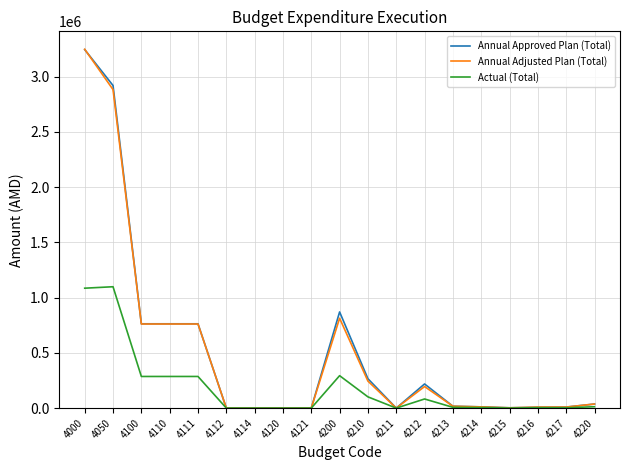

Where do Annual Approved Plan (Total) and Annual Adjusted Plan (Total) first cross each other?

4000 and 4050